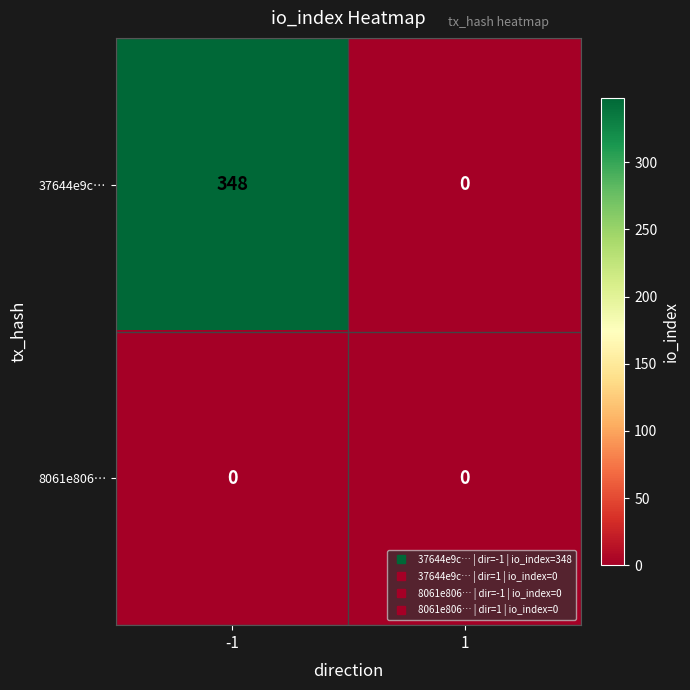

List the labels in order of 37644e9c… value, smallest first.

1, -1